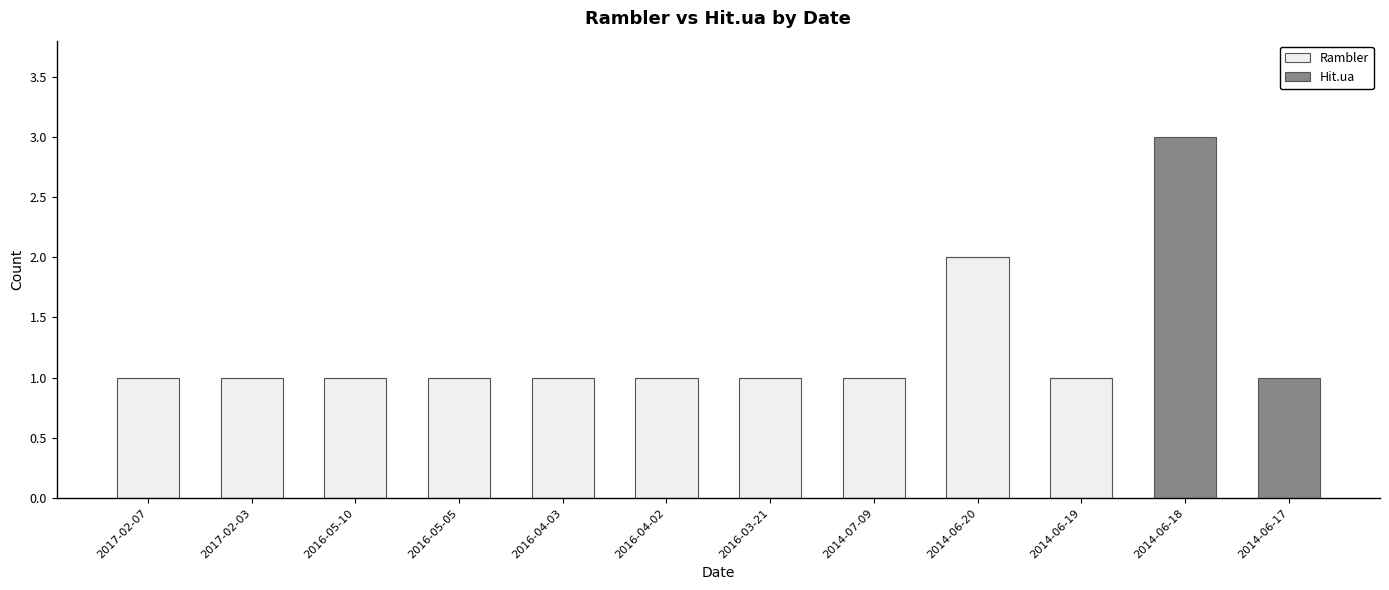

Is it true that Rambler equals 2 at 2014-06-19?

False